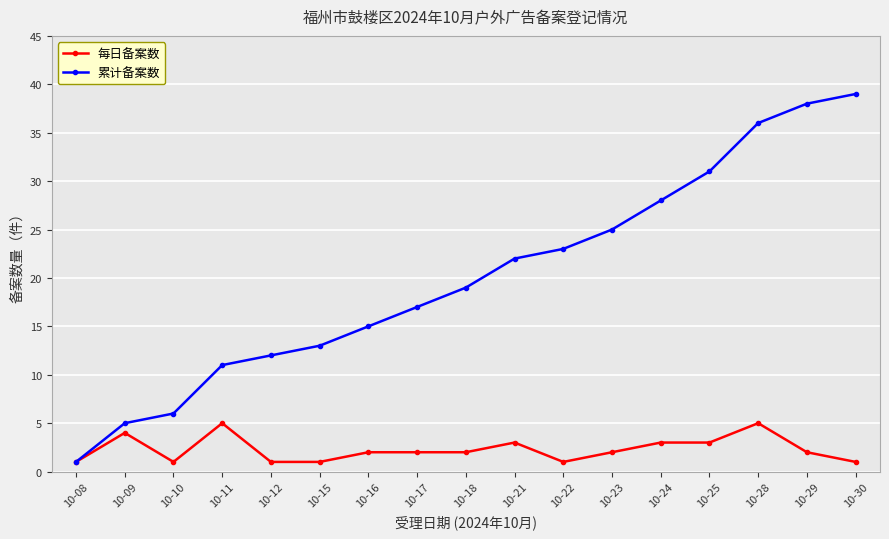

What is the value of the 每日备案数 point at the 15th from the left?

5